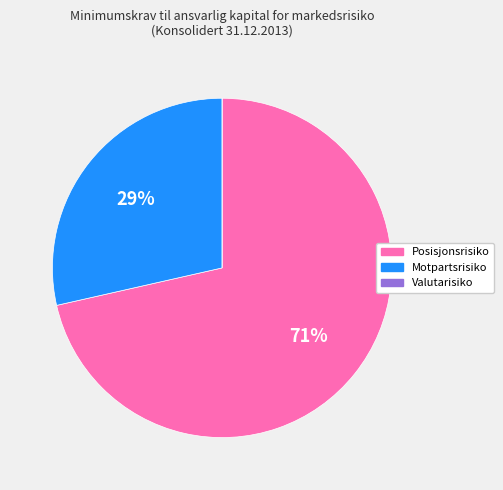

What percentage is the Motpartsrisiko slice, to the nearest percent?

29%